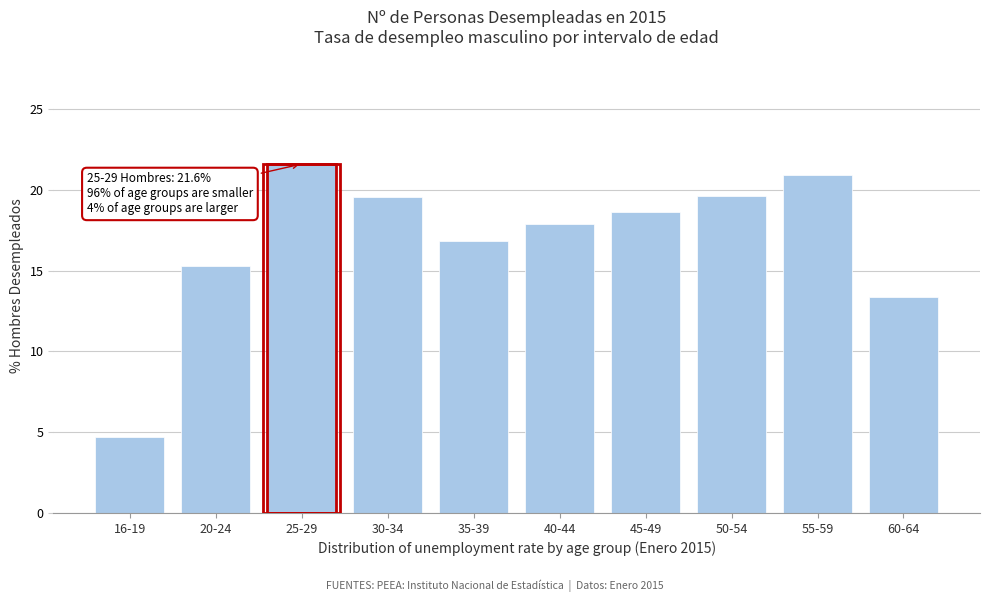

Reading left to right, extract all data points from this chart.

4.7	15.3	21.6	19.6	16.8	17.9	18.6	19.6	20.9	13.3